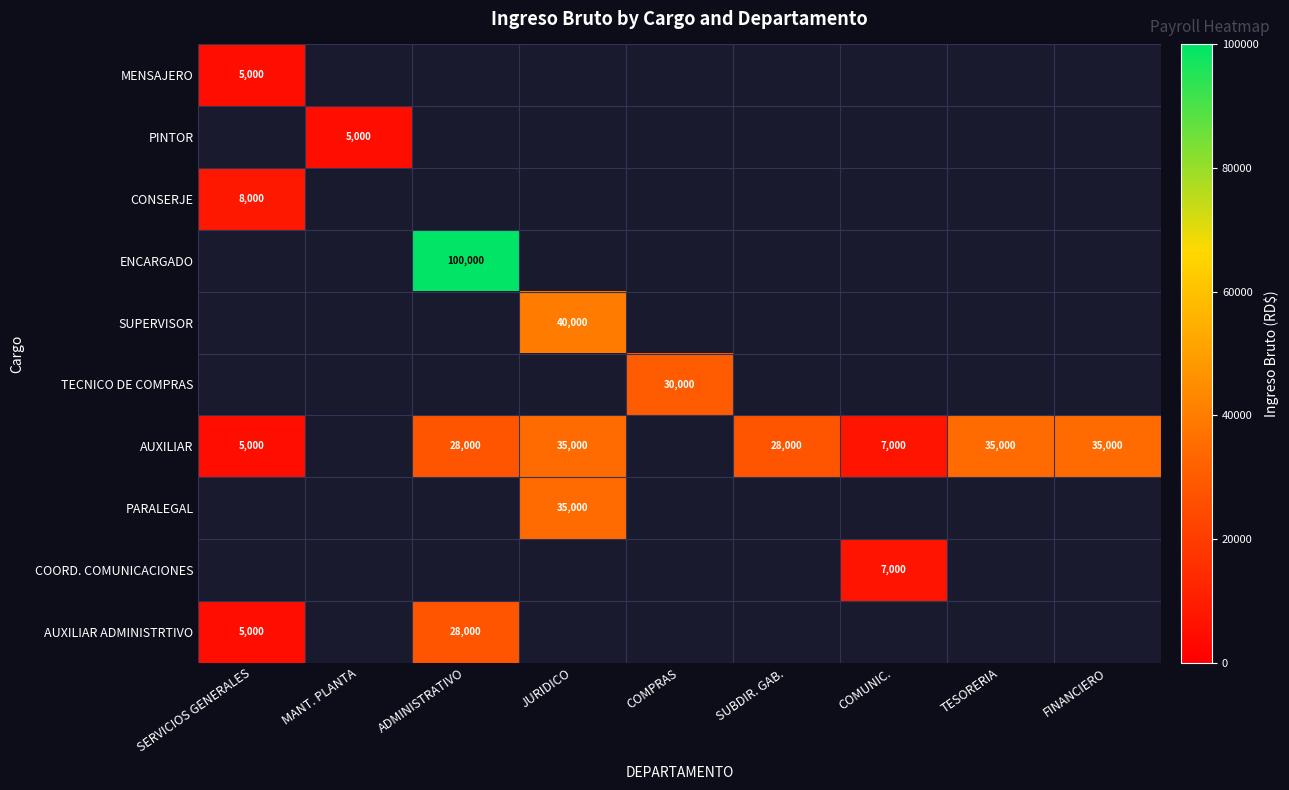

What is the smallest value displayed?

5000.0